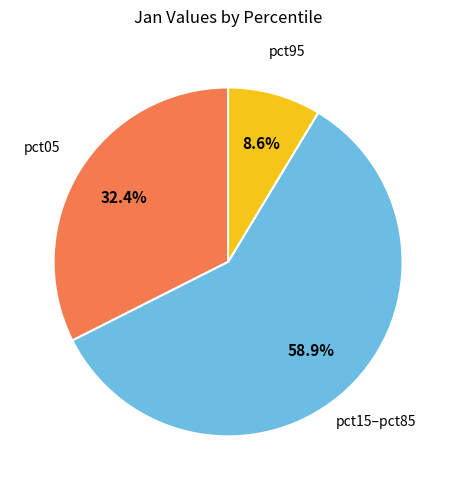

Is there a majority slice in this chart?

Yes